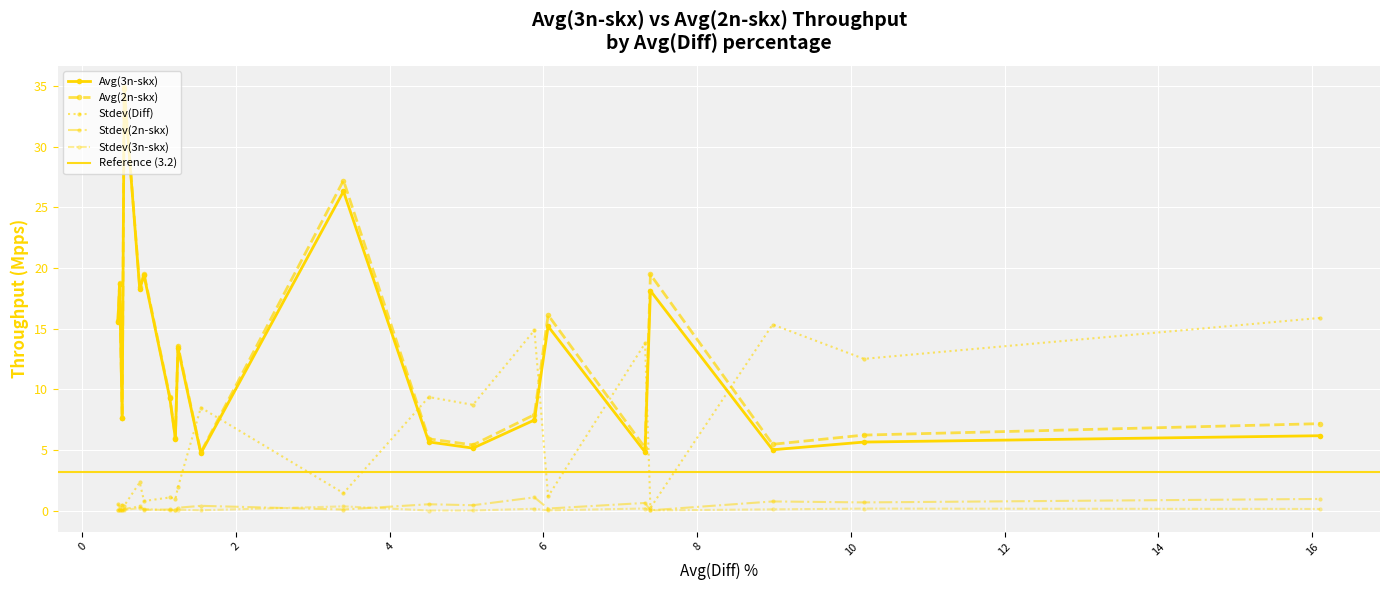

How many values in the Avg(2n-skx) series exceed 9?

10